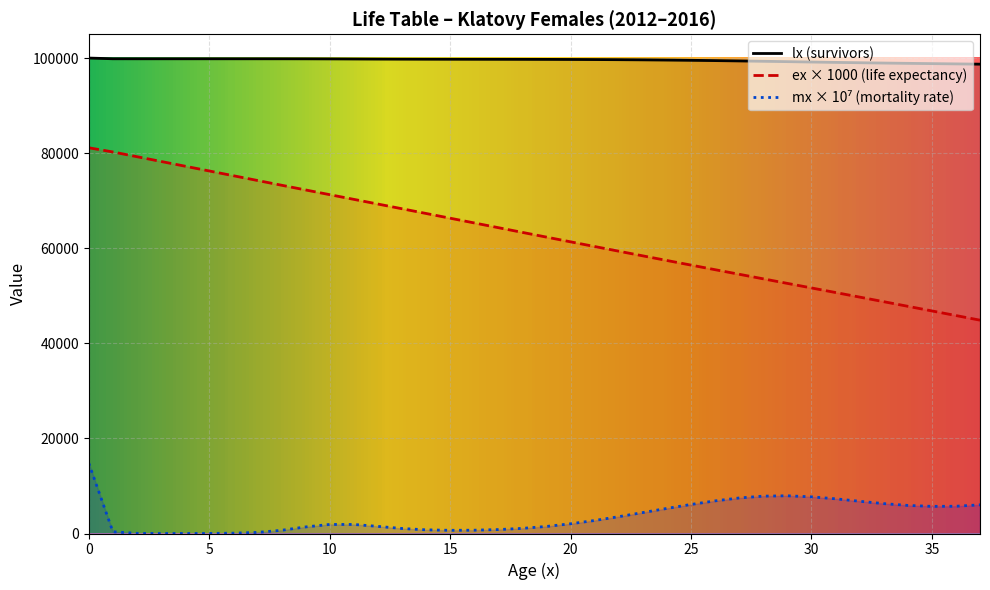

Reading left to right, what are all the values shown in this chart?

lx: 100000.0	99852.3	99848.6	99848.3	99848.2	99848.1	99847.9	99847.2	99844.9	99838.2	99824.4	99805.4	99786.4	99771.5	99760.9	99753.2	99746.5	99739.6	99731.3	99720.6	99705.8	99685.4	99658.1	99622.8	99579.0	99526.5	99465.7	99397.5	99323.3	99245.3	99166.6	99090.1	99017.8	98950.7	98888.5	98830.1	98773.7	98717.1
ex: 81130.4	80250.2	79253.2	78253.4	77253.5	76253.5	75253.7	74254.2	73255.9	72260.8	71270.7	70284.2	69297.5	68307.8	67314.9	66320.1	65324.5	64329.0	63334.3	62341.1	61350.3	60362.7	59379.1	58399.9	57425.4	56455.5	55489.6	54527.4	53567.8	52609.5	51650.8	50690.3	49726.9	48760.3	47790.7	46818.6	45845.1	44871.1
mx: 14792.9	369.4	29.9	8.8	8.8	20.2	67.4	231.9	674.9	1380.9	1903.5	1902.6	1497.0	1053.5	772.4	672.0	696.9	827.6	1080.5	1482.9	2044.2	2737.6	3538.7	4403.2	5274.1	6105.7	6859.8	7474.5	7857.0	7929.8	7713.3	7298.0	6784.2	6287.2	5905.4	5707.9	5732.7	6032.6